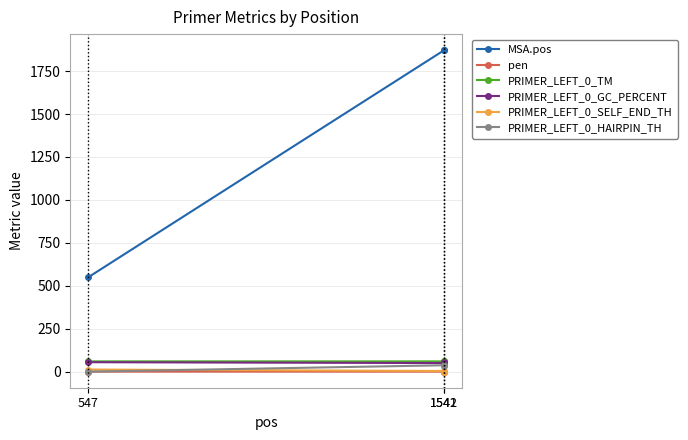

Which series has the widest spread of values?

MSA.pos